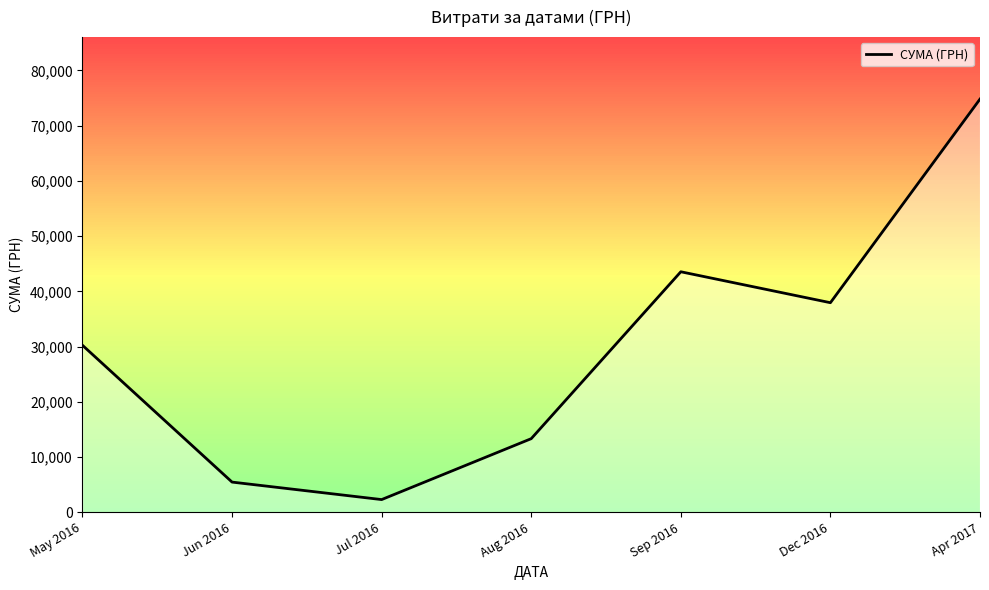

What is the sum of all values?

207635.0